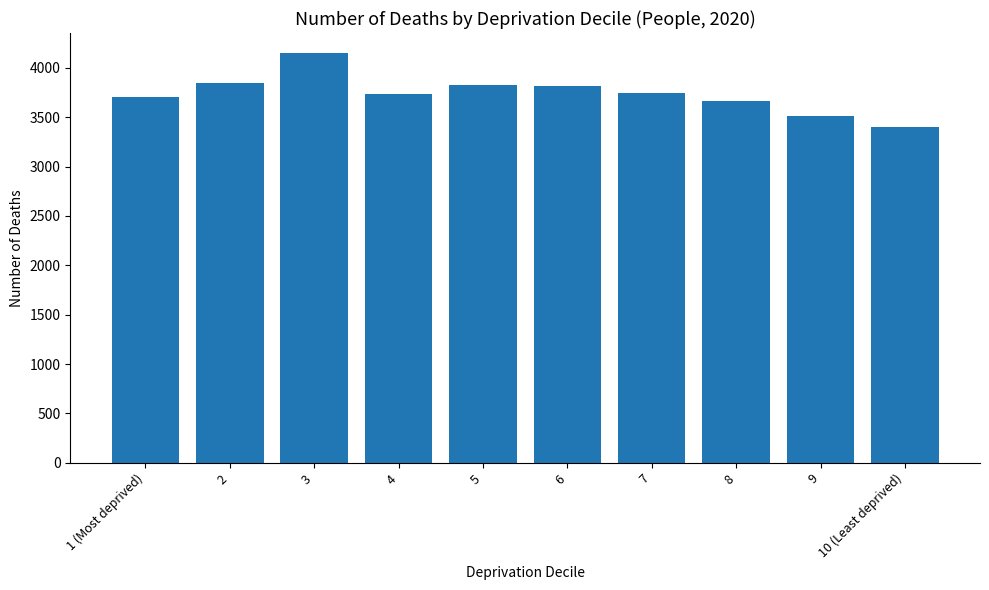

What is the maximum value shown in the chart?

4145